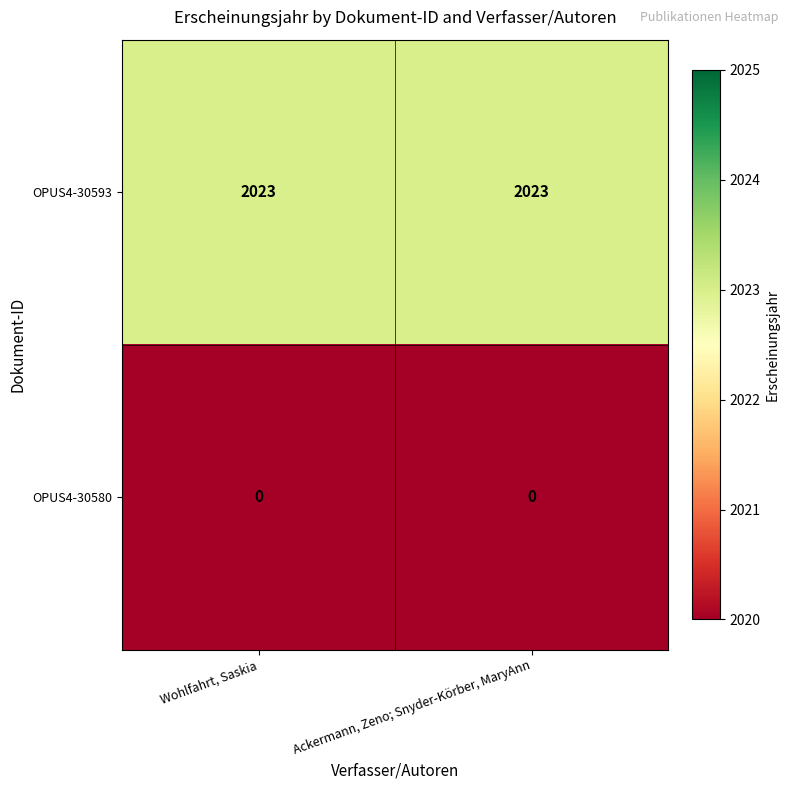

What is the difference between the highest and lowest values at Ackermann, Zeno; Snyder-Körber, MaryAnn?

2023